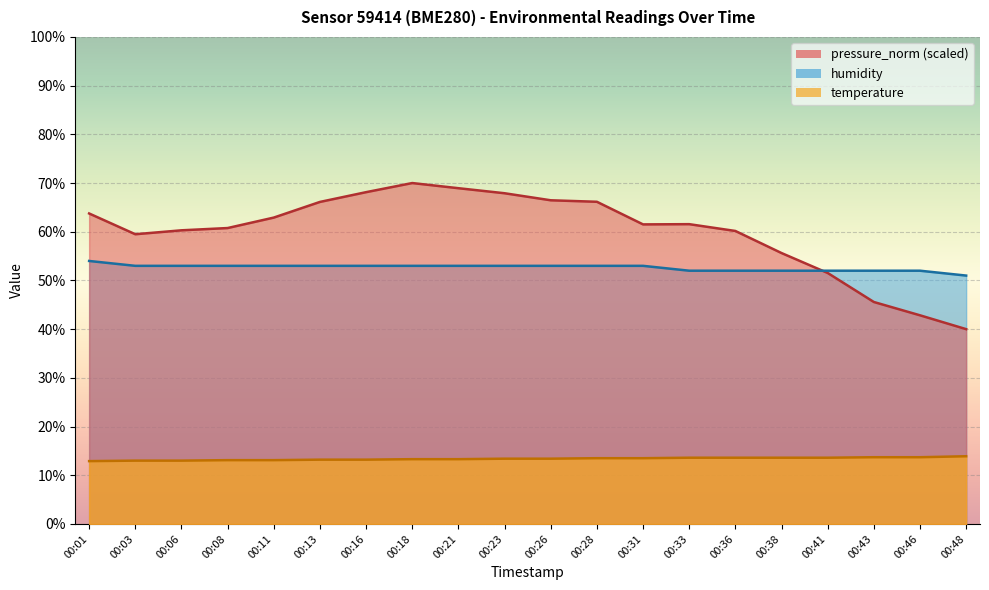

What is the smallest value displayed?

12.9